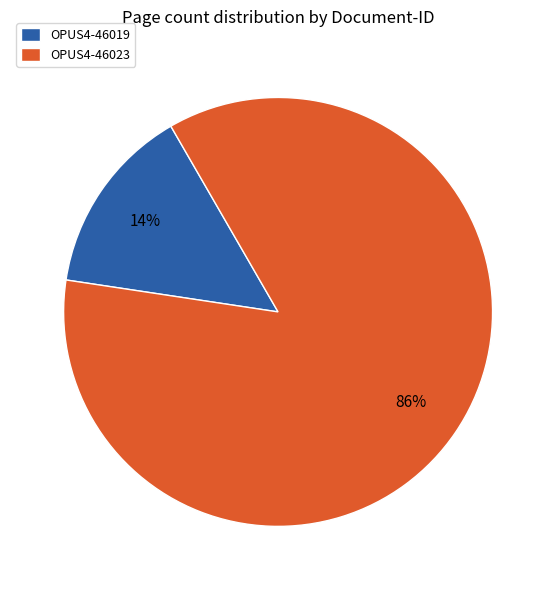

How many segments does this pie chart have?

2